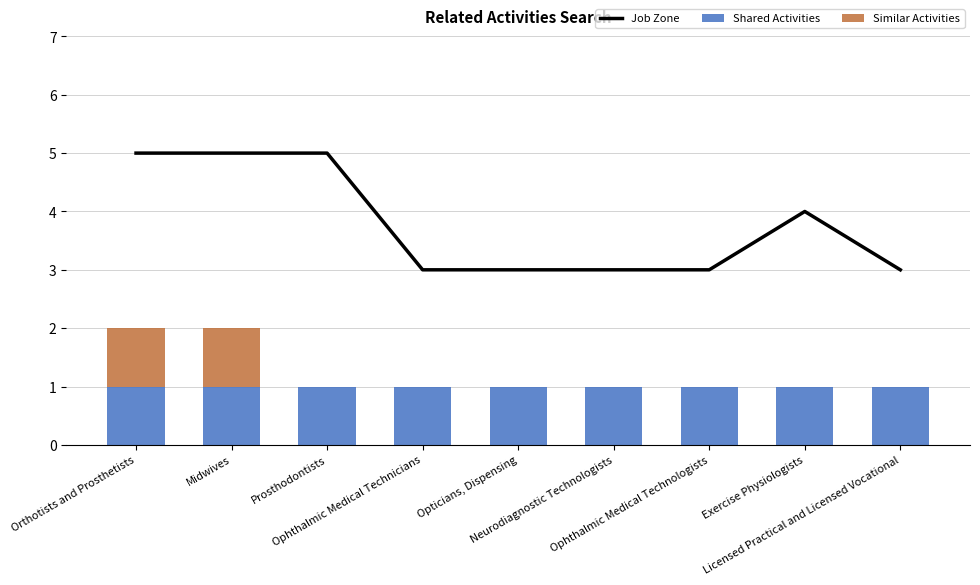

What is the highest value of the Similar Activities series?

1